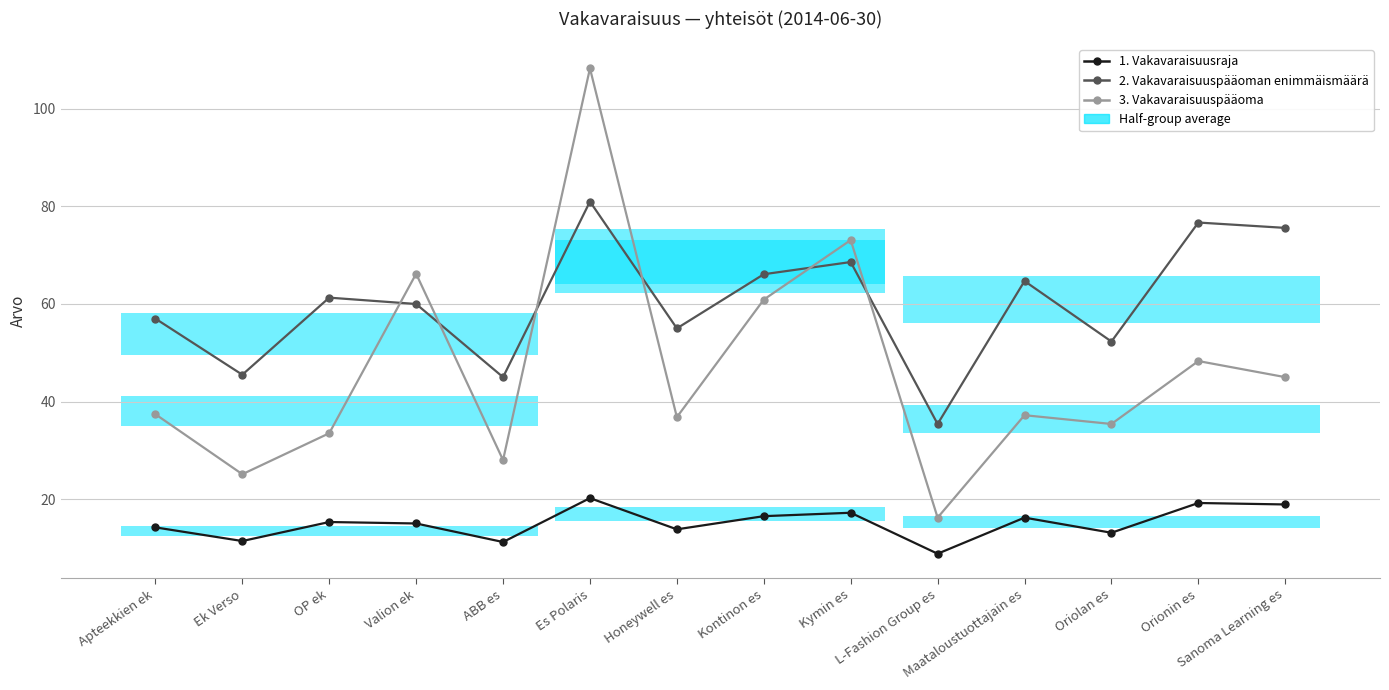

What is the greatest value displayed?

108.3